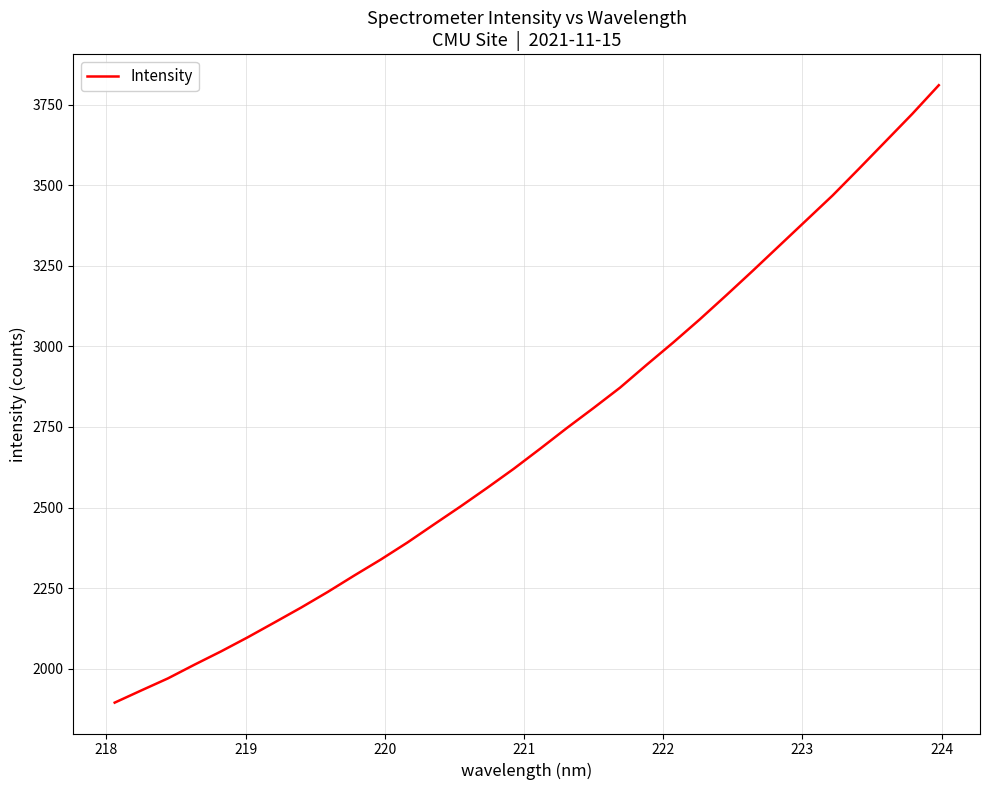

What is the maximum value shown in the chart?

3810.6